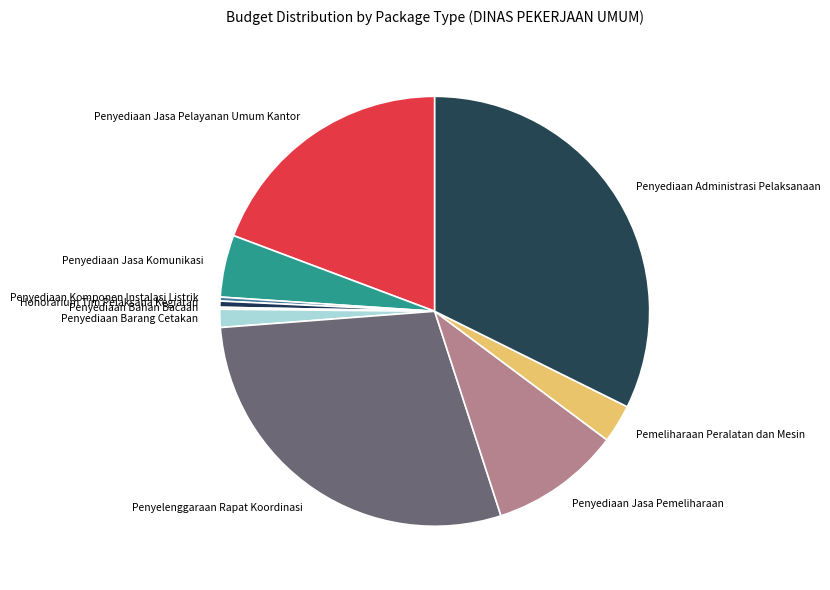

What is the ratio of the value at Penyediaan Barang Cetakan to the value at Honorarium Tim Pelaksana Kegiatan?

3.0